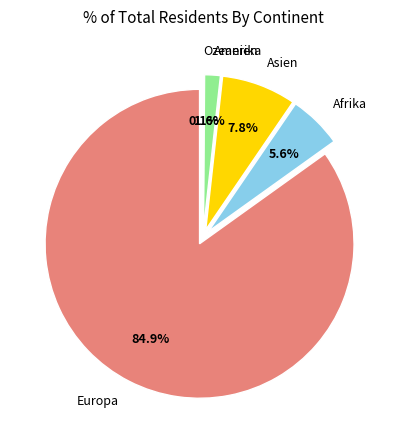

Which category accounts for the majority?

Europa